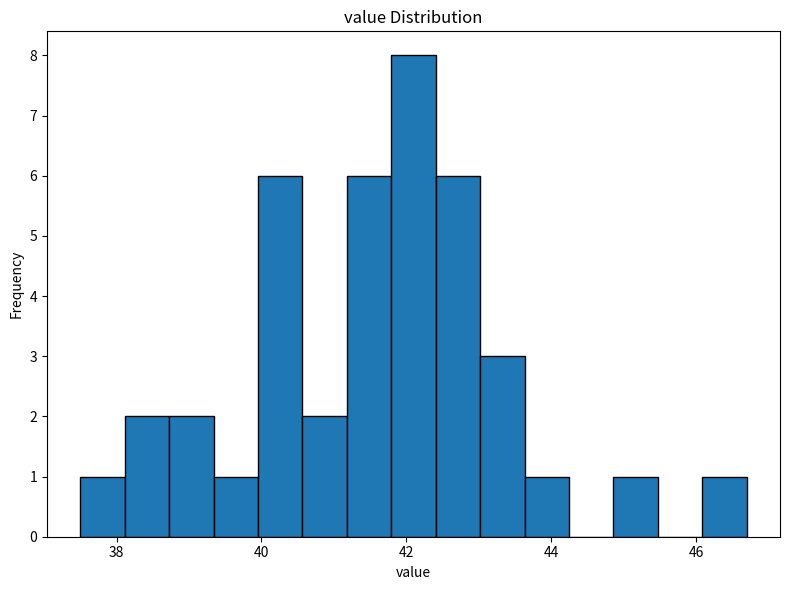

Around what value on the x-axis is the tallest bar? Give the approximate position of its centre, as read against the axis.

42.2